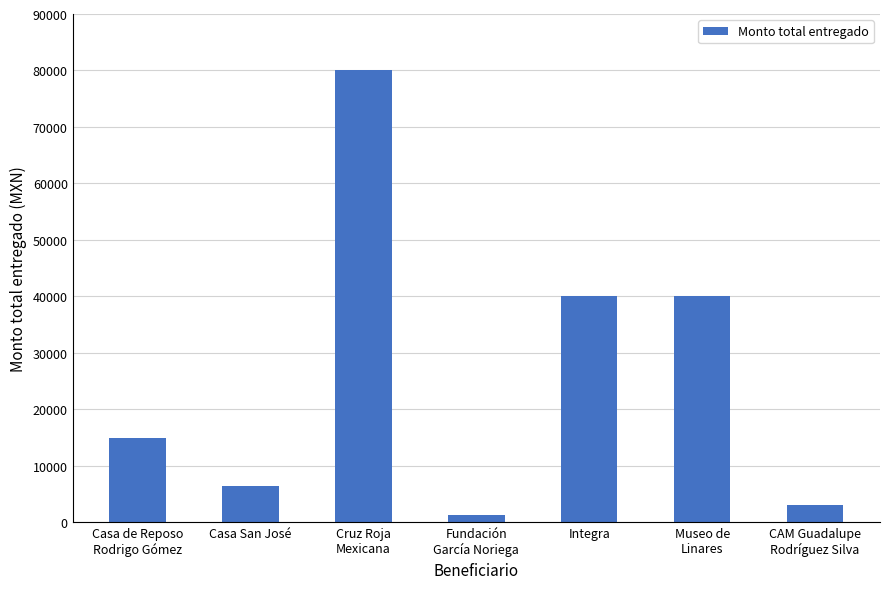

Reading right to left, transcribe all the data shown in this chart.

3000	40000	40000	1200	80000	6500	15000